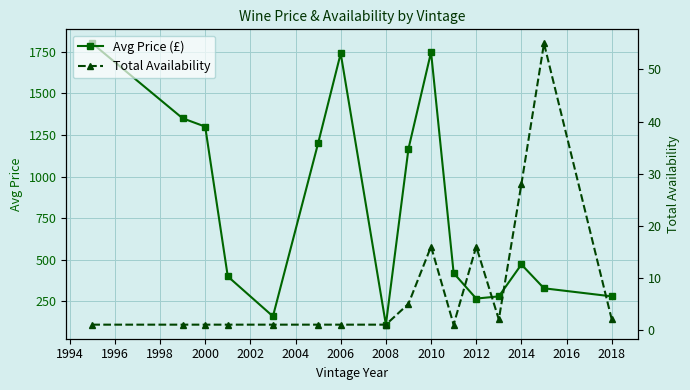

How many lines are shown in the chart?

2